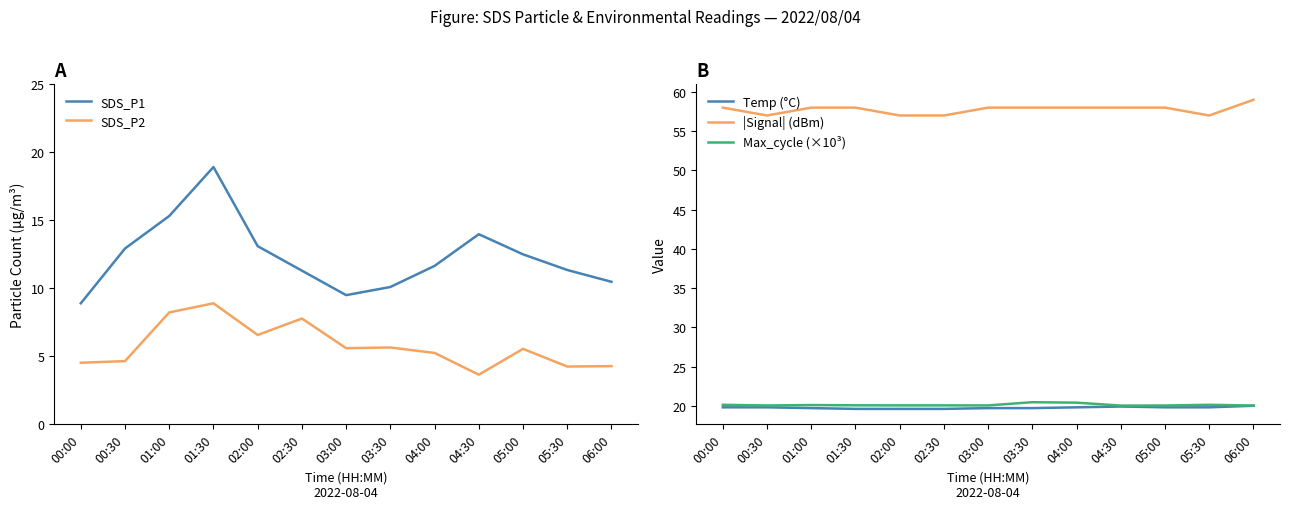

Is the value of Temp (°C) at 05:30 greater than the value of SDS_P2 at 00:00?

Yes